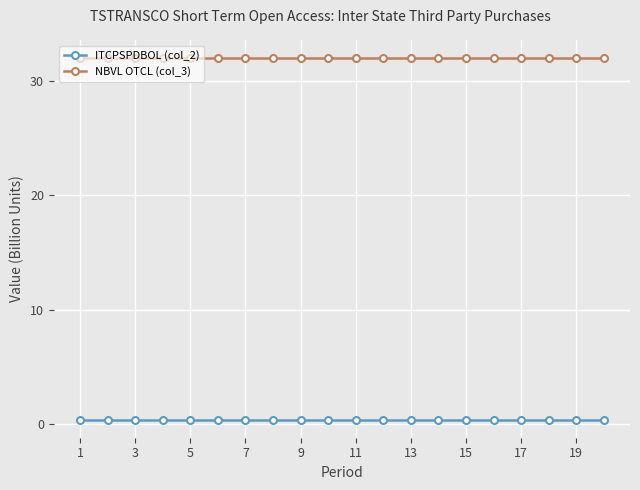

True or false: ITCPSPDBOL (col_2) and NBVL OTCL (col_3) cross at least once.

False